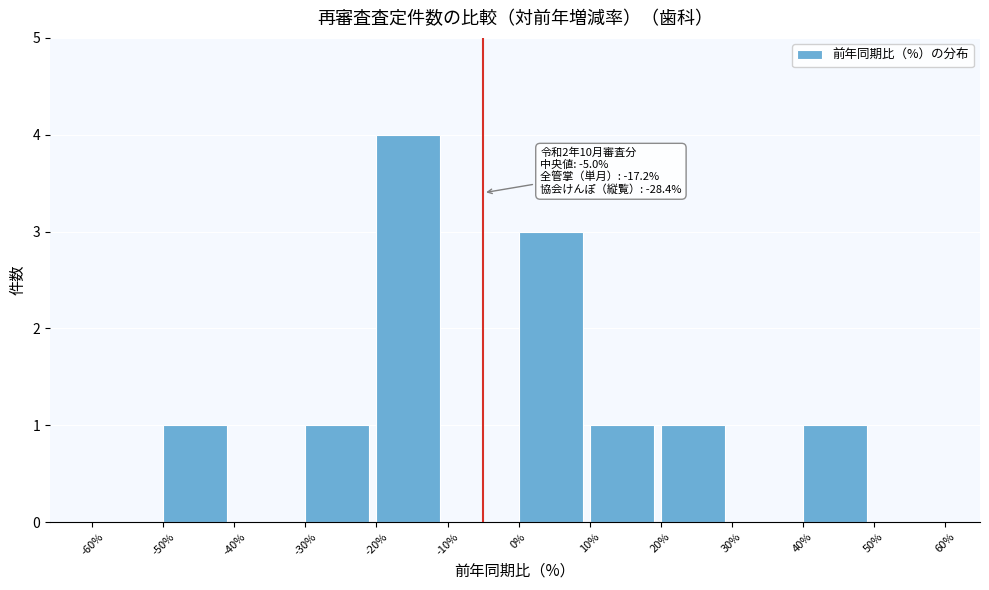

Which range on the x-axis has the tallest bar?

-20% to -10%